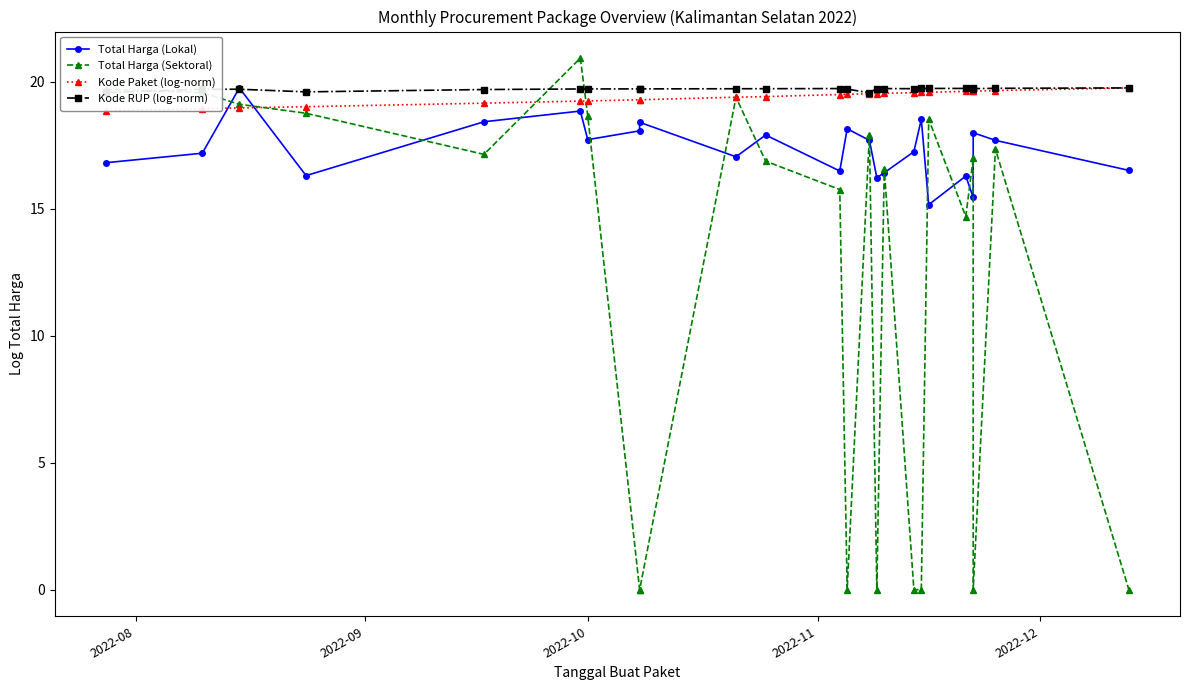

List the series in order of their peak value, highest first.

Total Harga (Sektoral), Total Harga (Lokal), Kode Paket (log-norm), Kode RUP (log-norm)